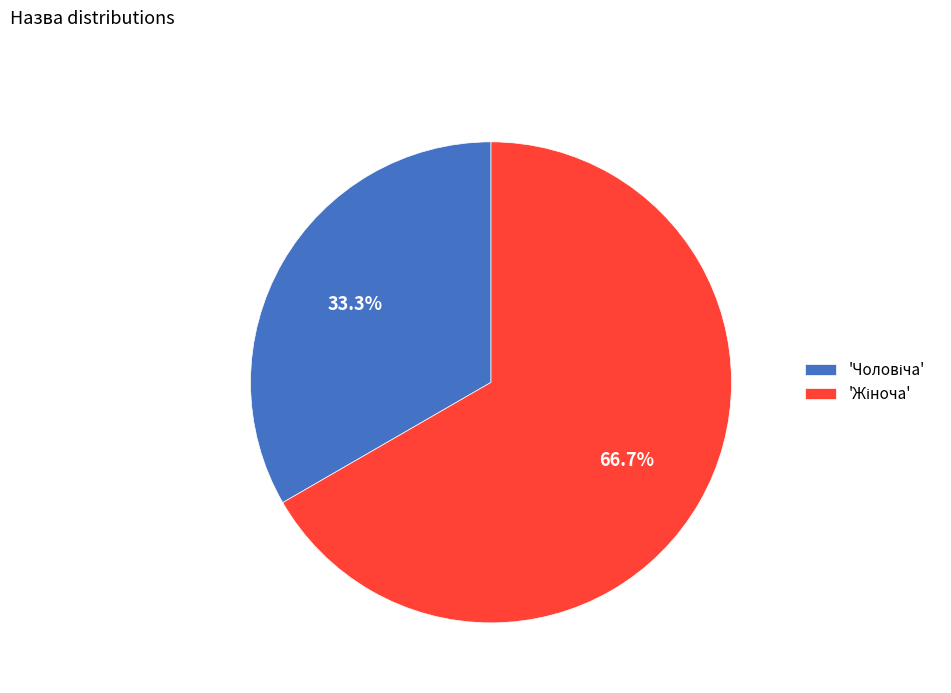

Is there a majority slice in this chart?

Yes